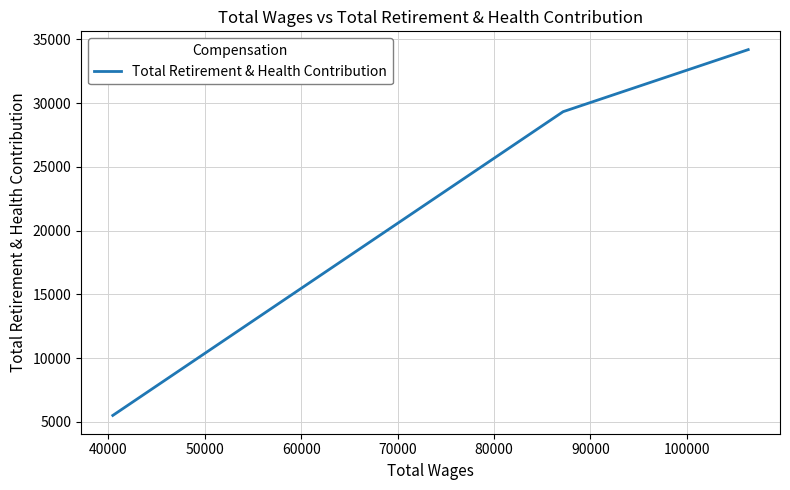

What is the value of the 2nd point from the left?

29333